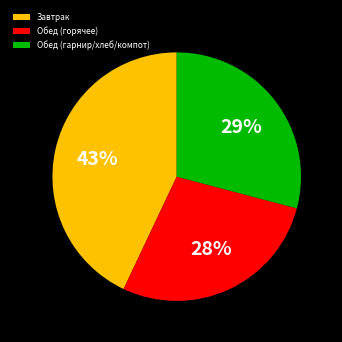

What percentage is the Завтрак slice, to the nearest percent?

43%